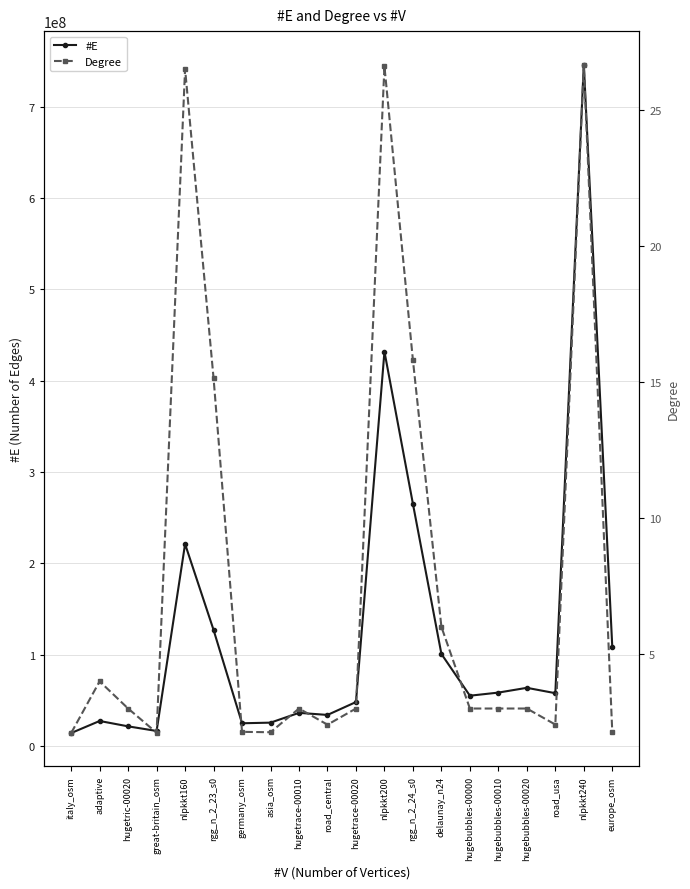

How many lines are shown in the chart?

2